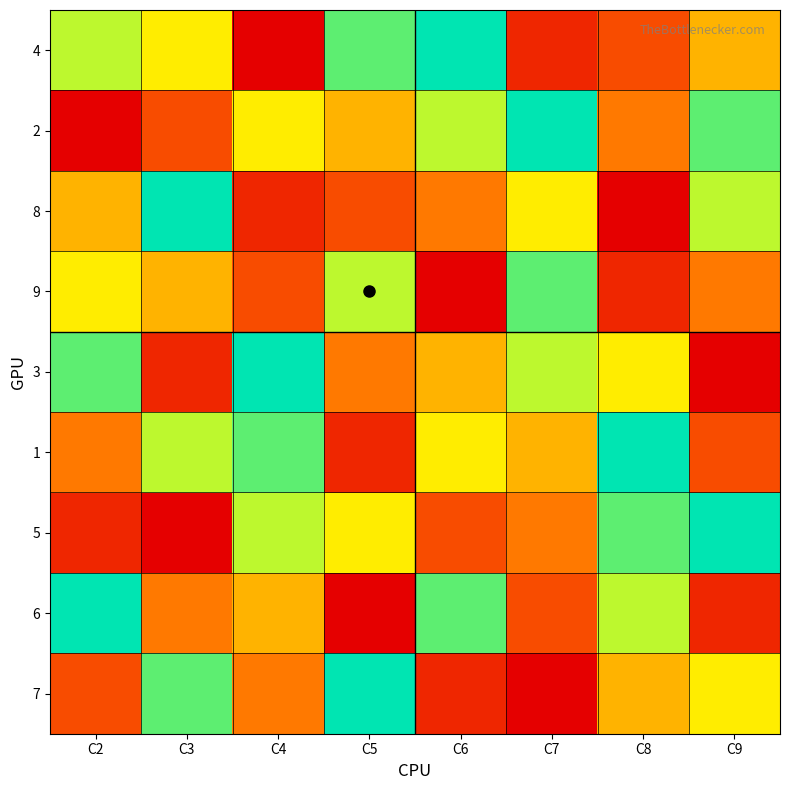

Which has a higher value, C4 or C2?

C2